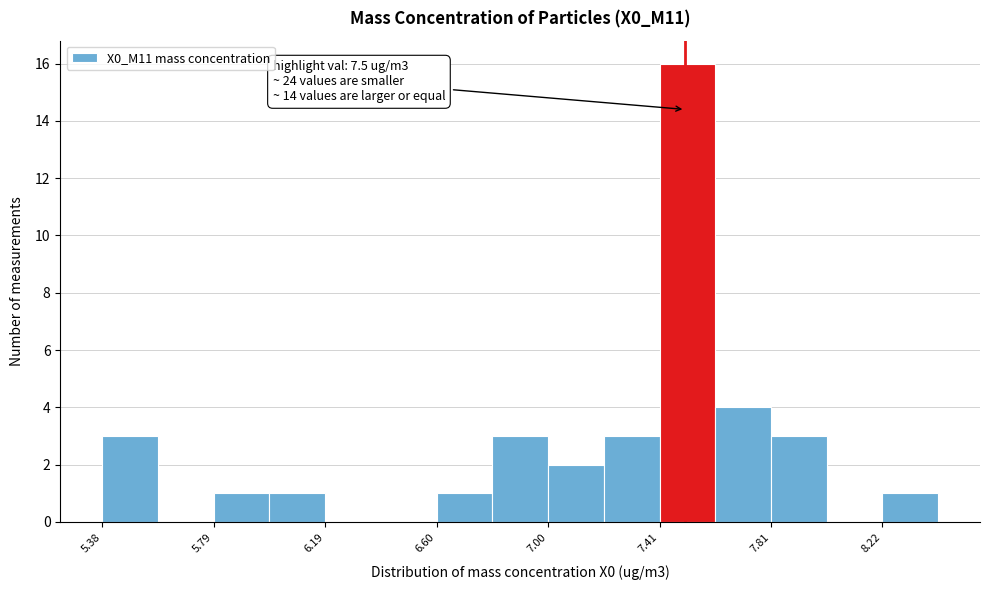

Which range on the x-axis has the tallest bar?

7.4 to 7.6